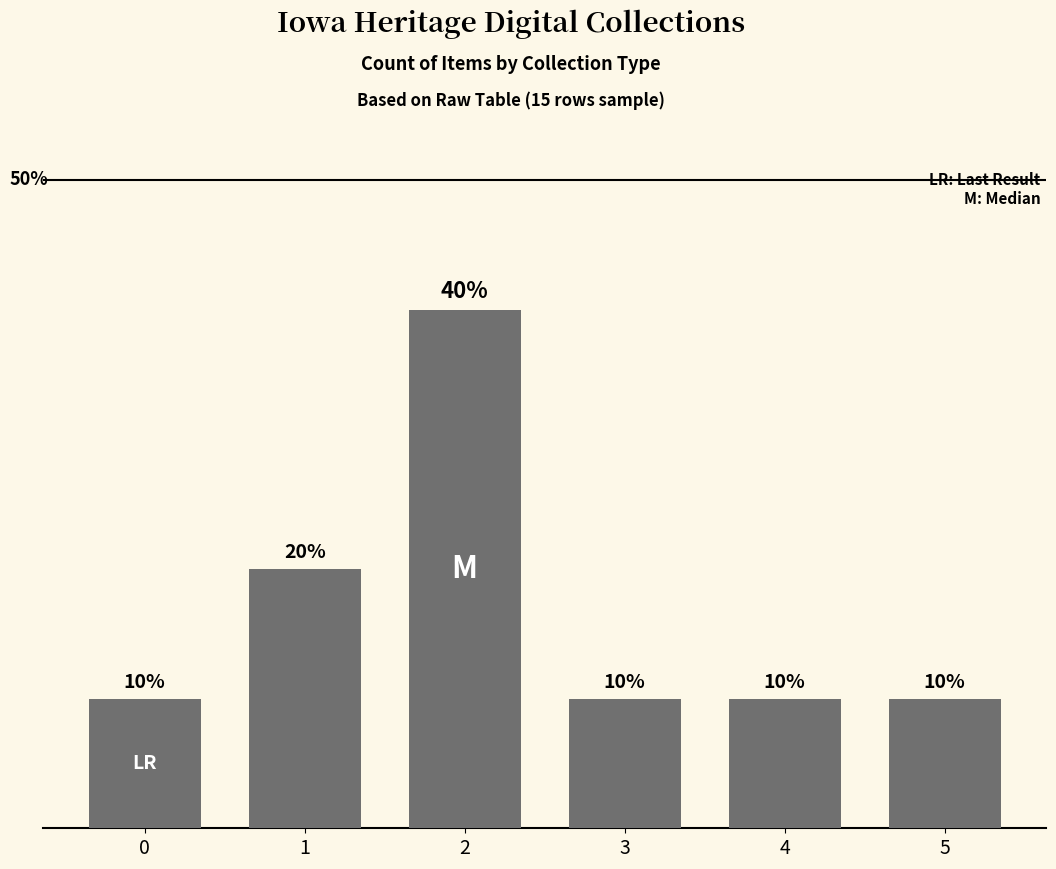

What is the sum of the values at 2 and 1?

6